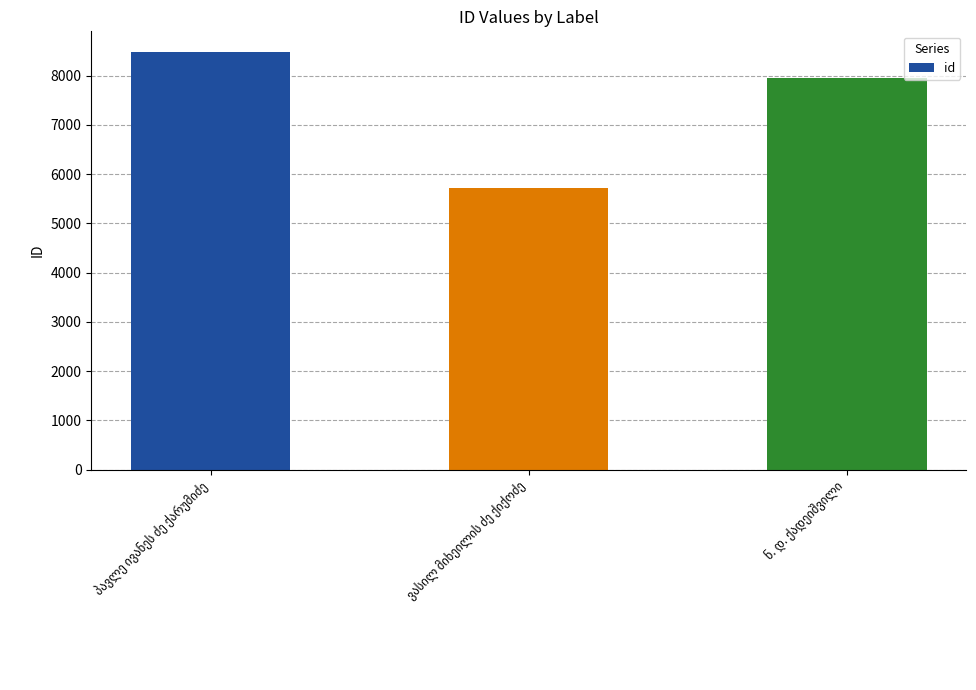

What is the maximum value shown in the chart?

8473